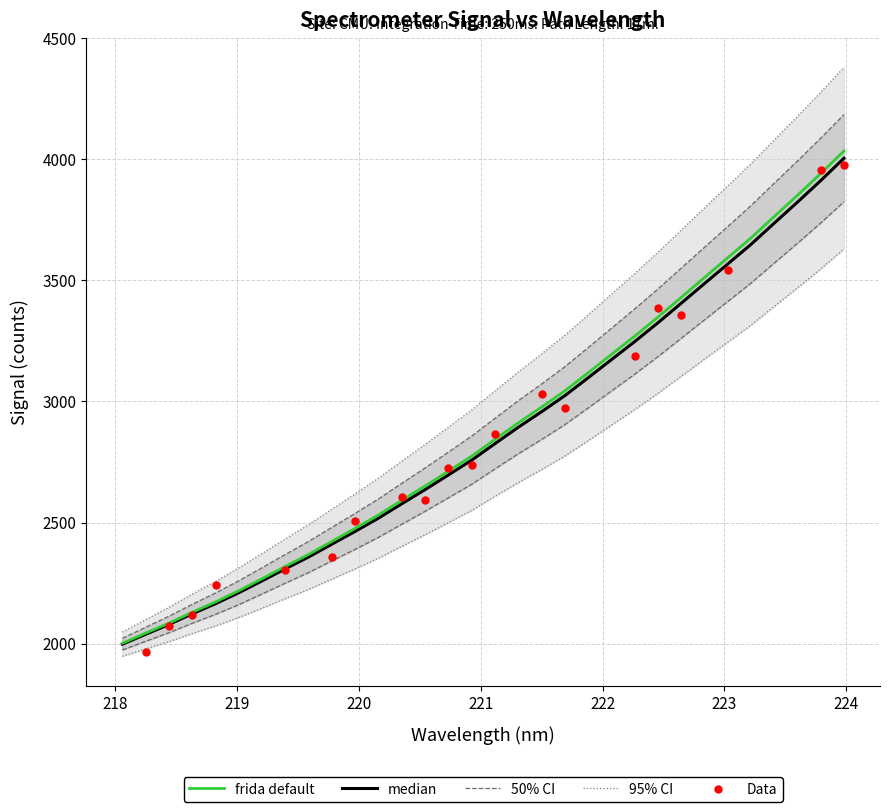

What is the highest value of the frida default series?

4034.3